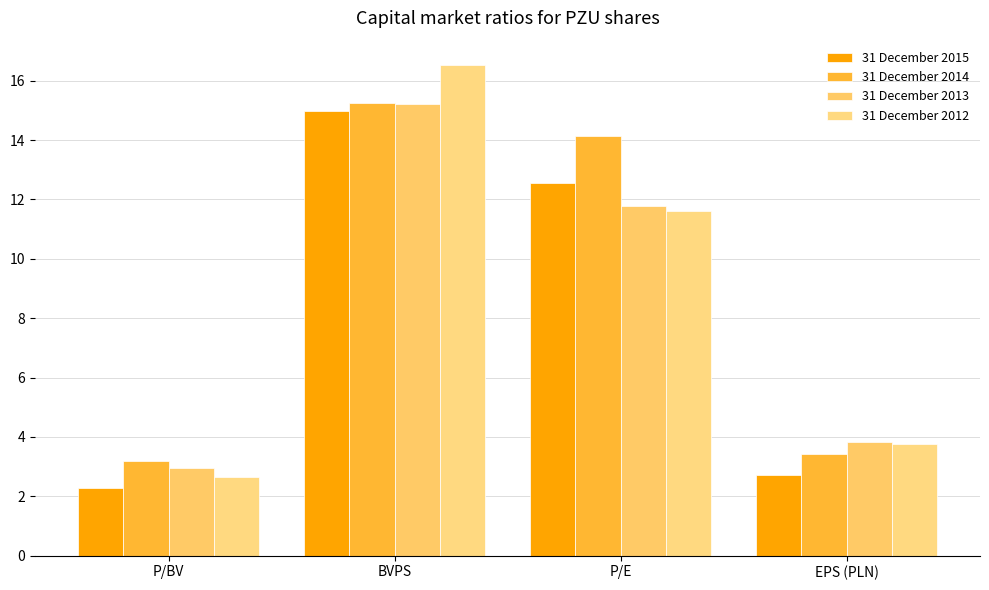

How many values in the 31 December 2013 series are below 11?

2